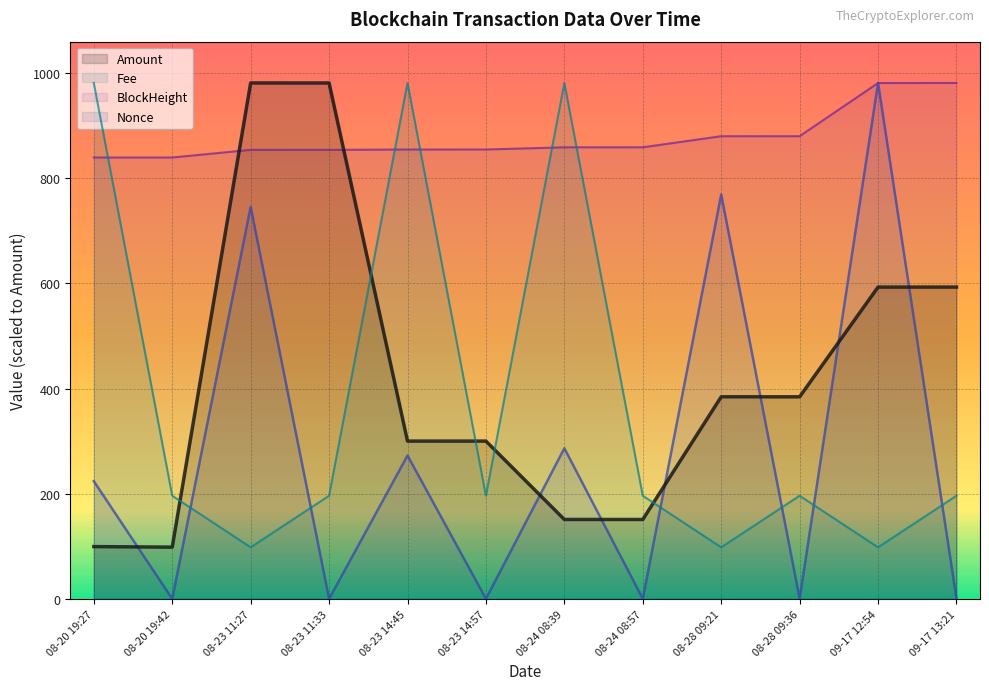

What is the maximum value shown in the chart?

981.0